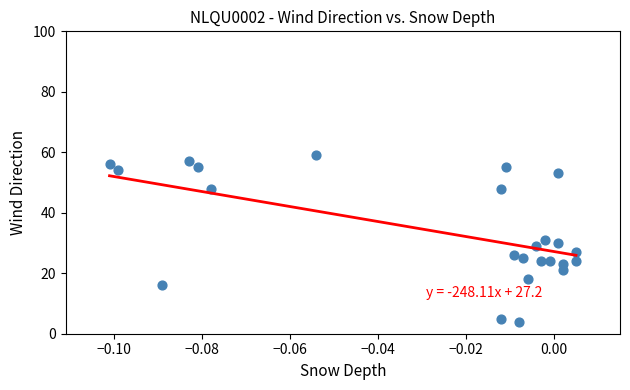

What is the range of Y values (max minus min)?

55